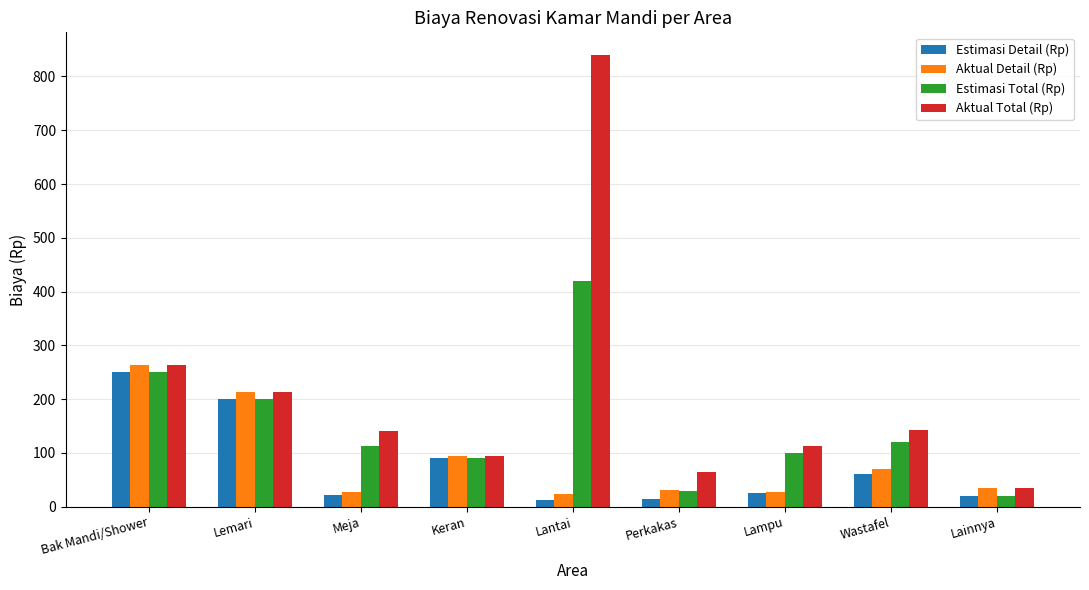

What is the spread (max minus min) of values at Lampu?

87.0